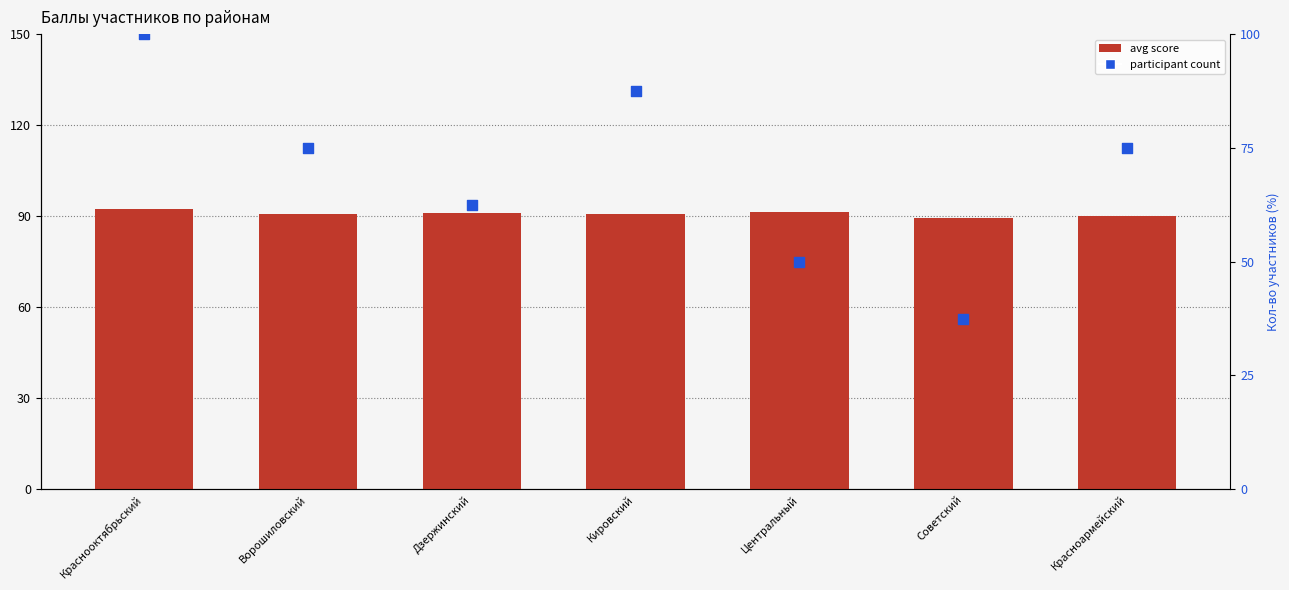

Which series has the largest total across all categories?

avg score